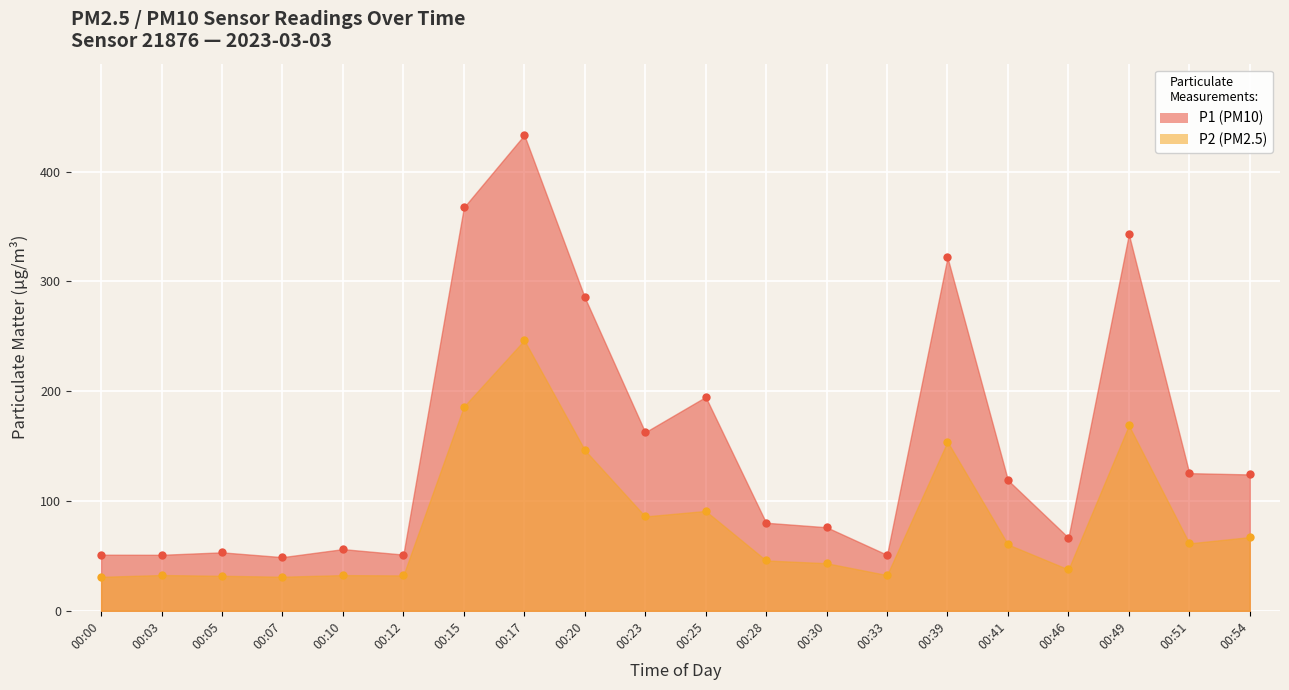

True or false: P1 has more than 2 interior local peaks.

True